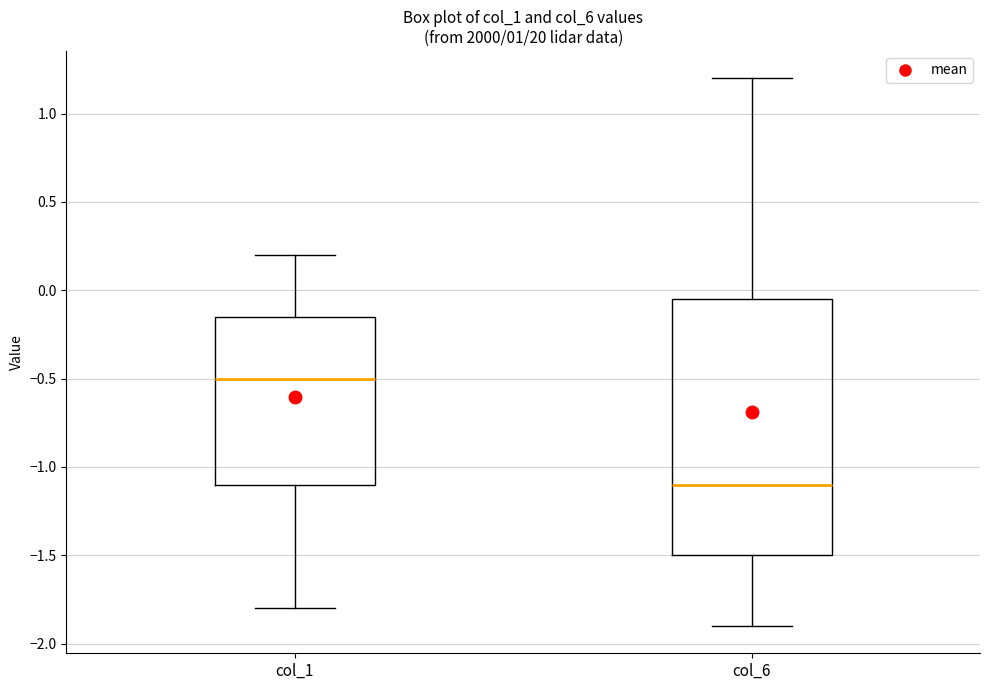

Reading left to right, read every box against the y-axis: the position of its median line, the range the box covers, and the ends of its whiskers. The values are not printed on the chart, so give them approximately, as read against the axis.

col_1: median -0.50, box -1.10 to -0.15, whiskers -1.80 to 0.20
col_6: median -1.10, box -1.50 to -0.05, whiskers -1.90 to 1.20